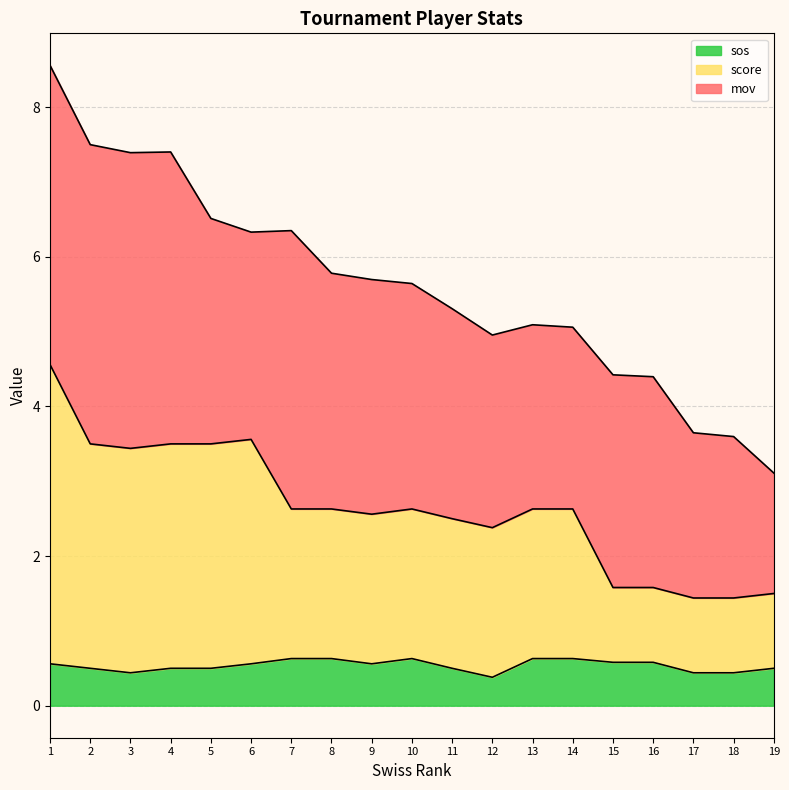

True or false: sos has a value of 0.5 at 5.

True